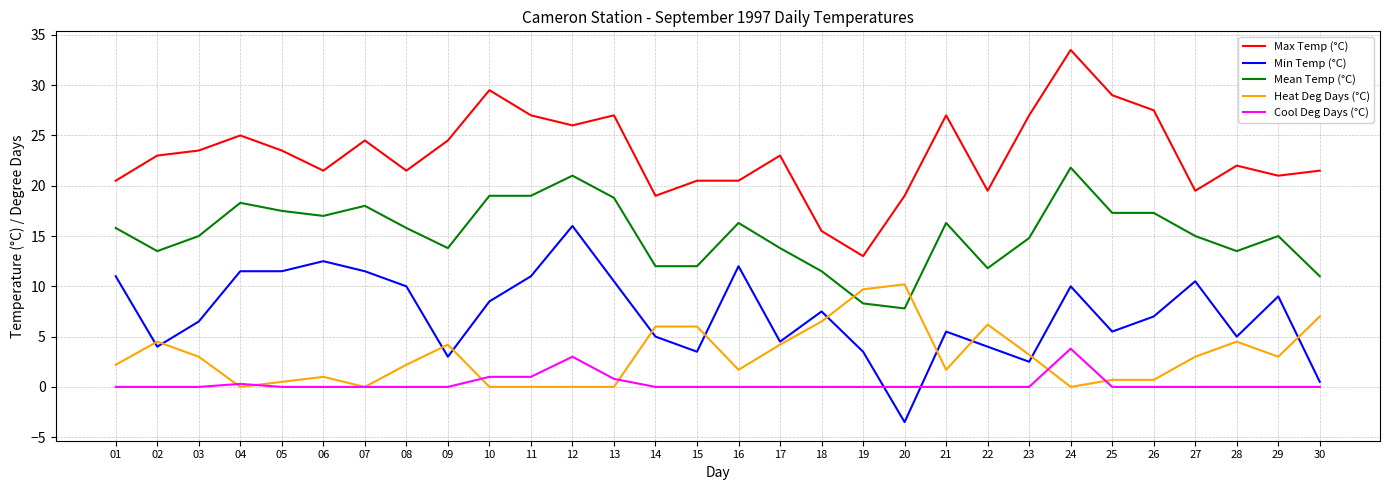

At which label does Heat Deg Days (°C) first exceed 3?

02